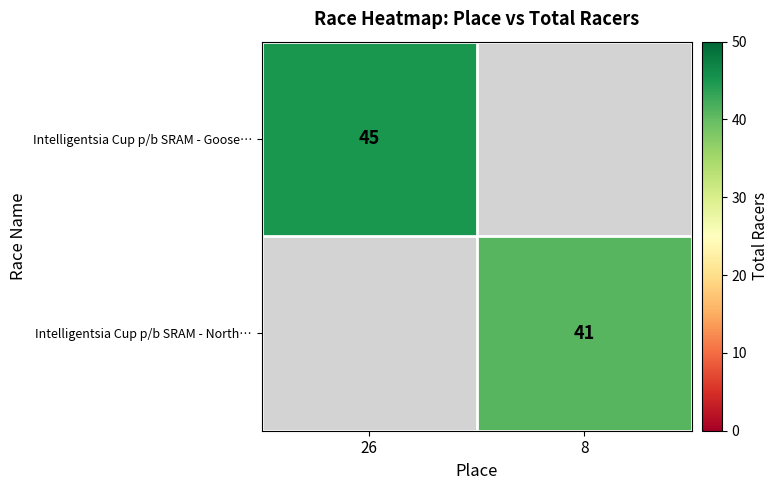

The value of Intelligentsia Cup p/b SRAM - Goose… at 26 is 78.7. True or false?

False